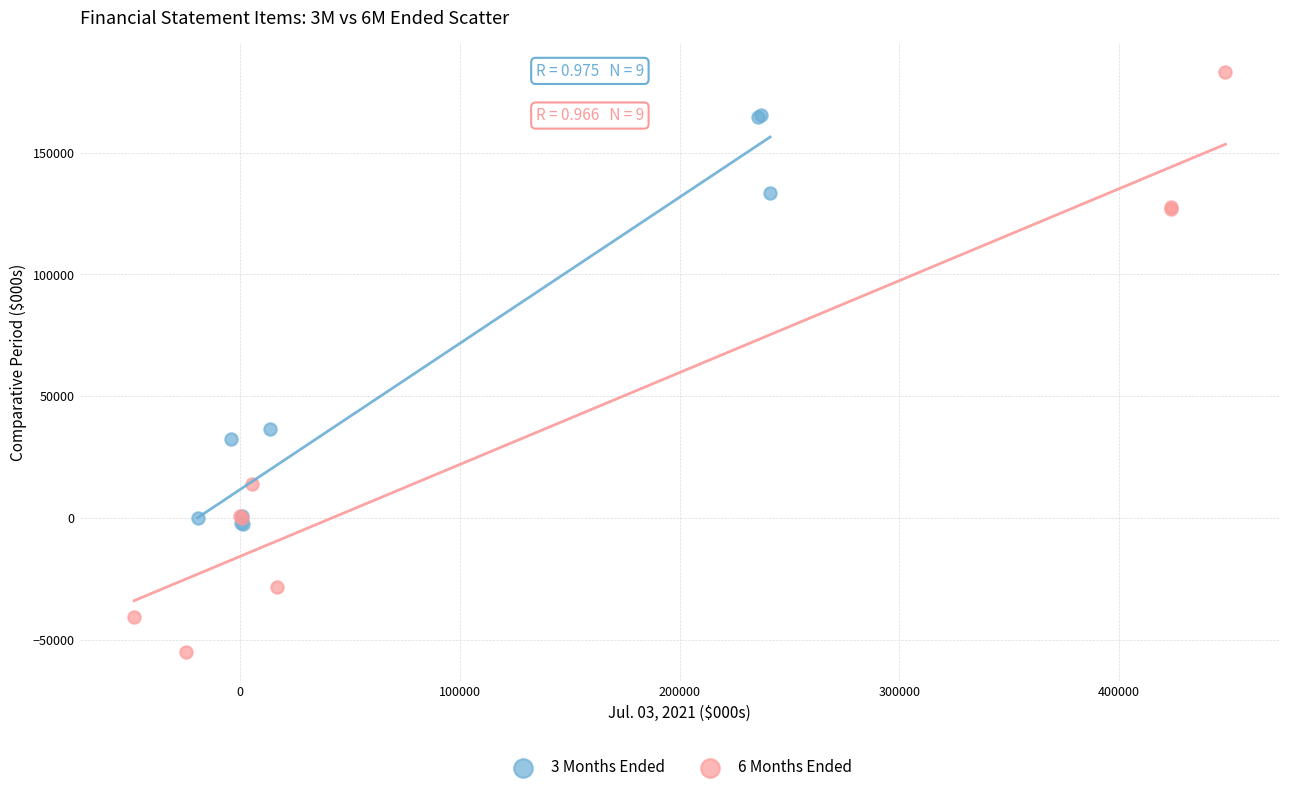

Which series has the widest spread of Y values?

6 Months Ended